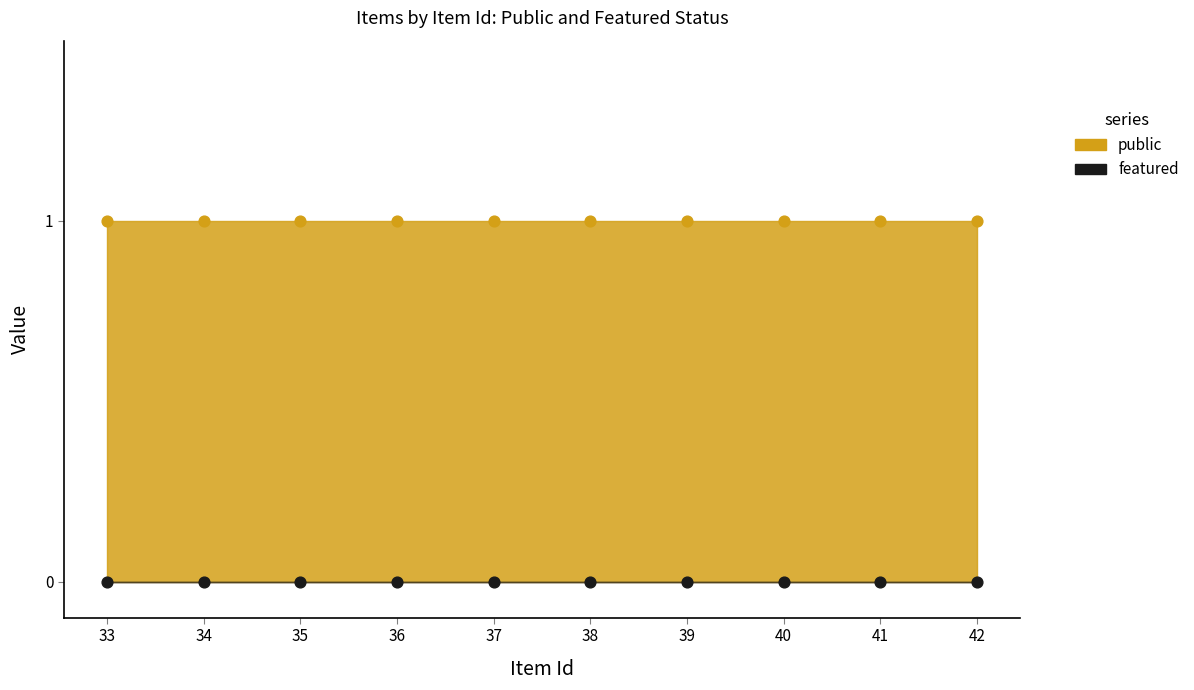

Which series reaches the maximum Y coordinate?

public